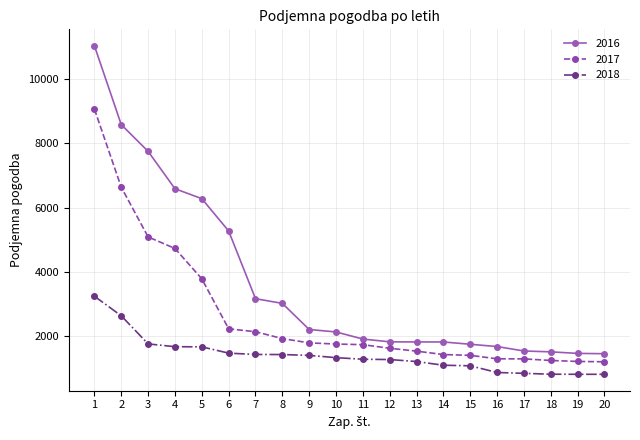

Rank the series at 7 from highest to lowest value.

2016, 2017, 2018